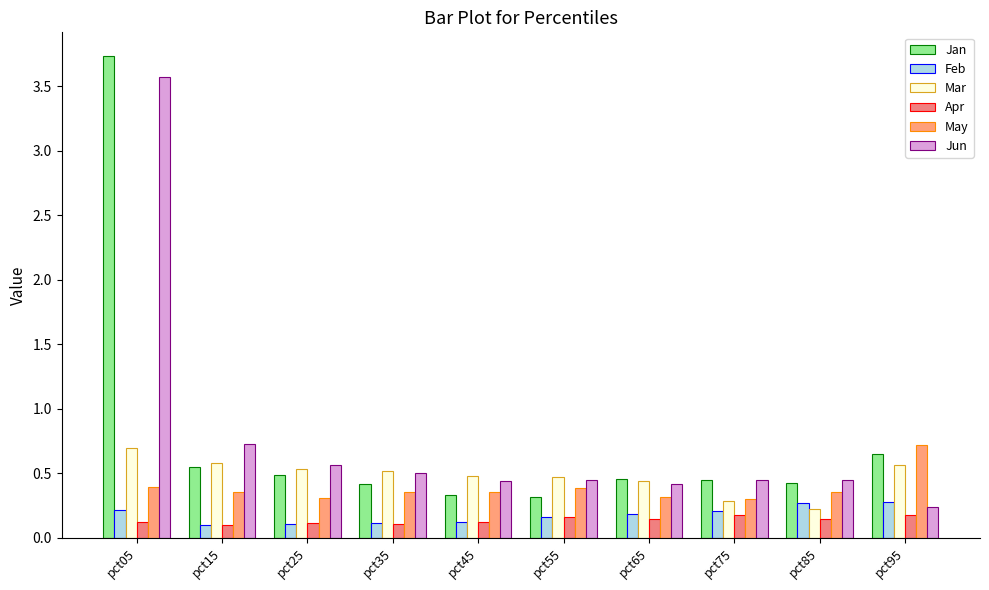

At which category does the chart reach its minimum across all series?

pct15